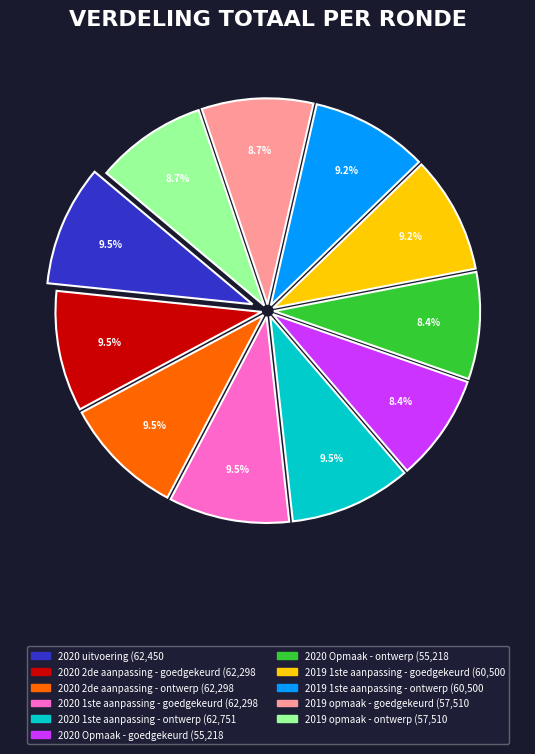

Does 2020 1ste aanpassing - goedgekeurd account for over 50% of the chart?

No